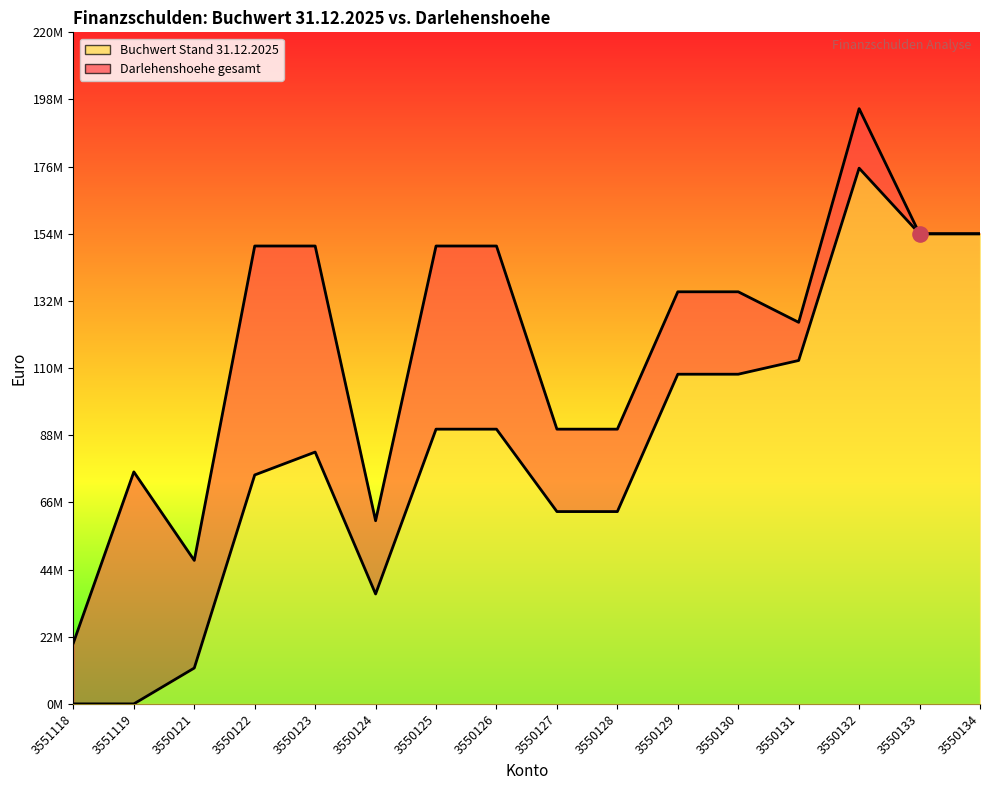

Which series contains the lowest Y value?

Buchwert Stand 31.12.2025